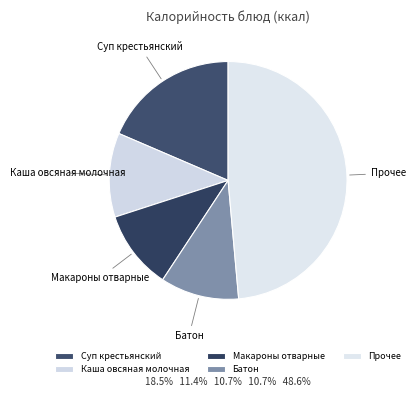

Is there a majority slice in this chart?

No